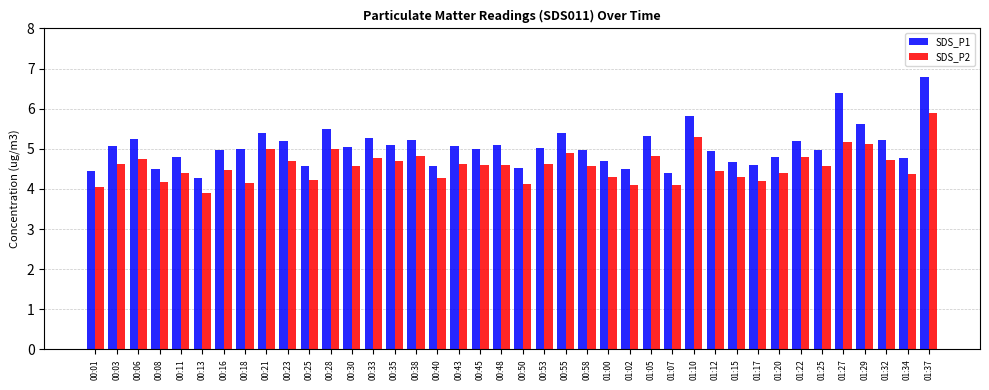

At 00:30, list the series in order from largest to smallest.

SDS_P1, SDS_P2